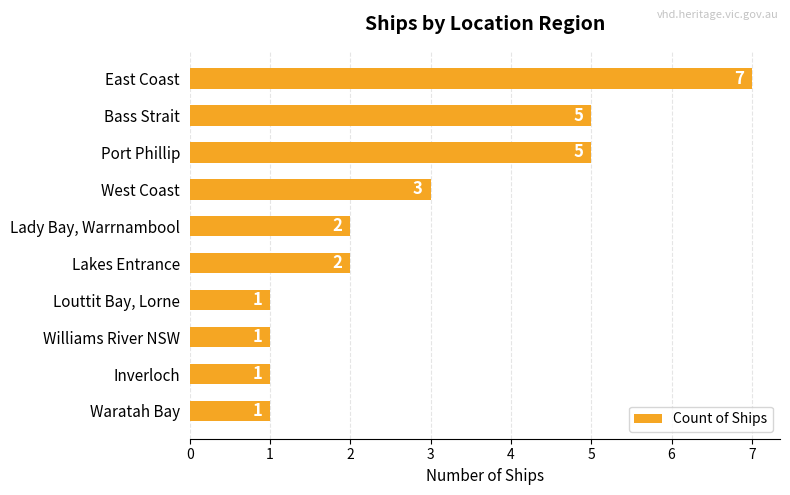

What is the value of the 1st bar from the top?

7